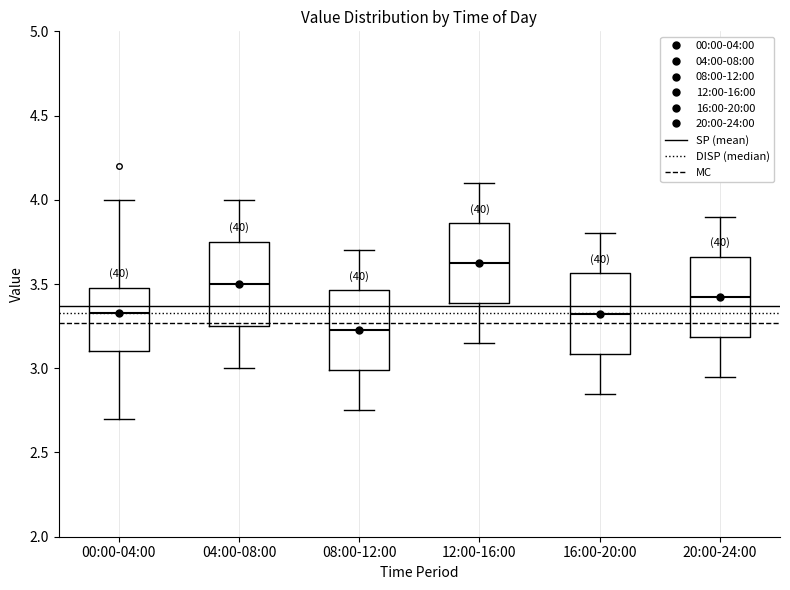

Which box's median line is the highest?

12:00-16:00